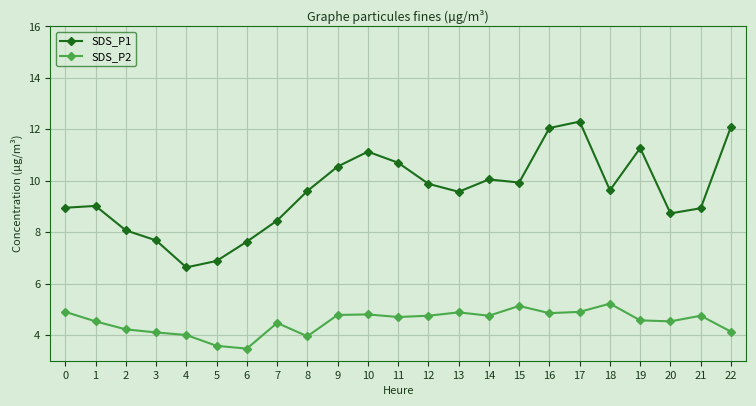

At which label does SDS_P1 reach its peak?

17